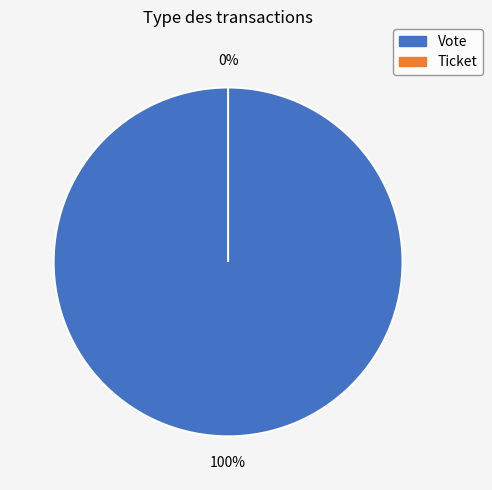

What is the change in value from Vote to Ticket?

-1